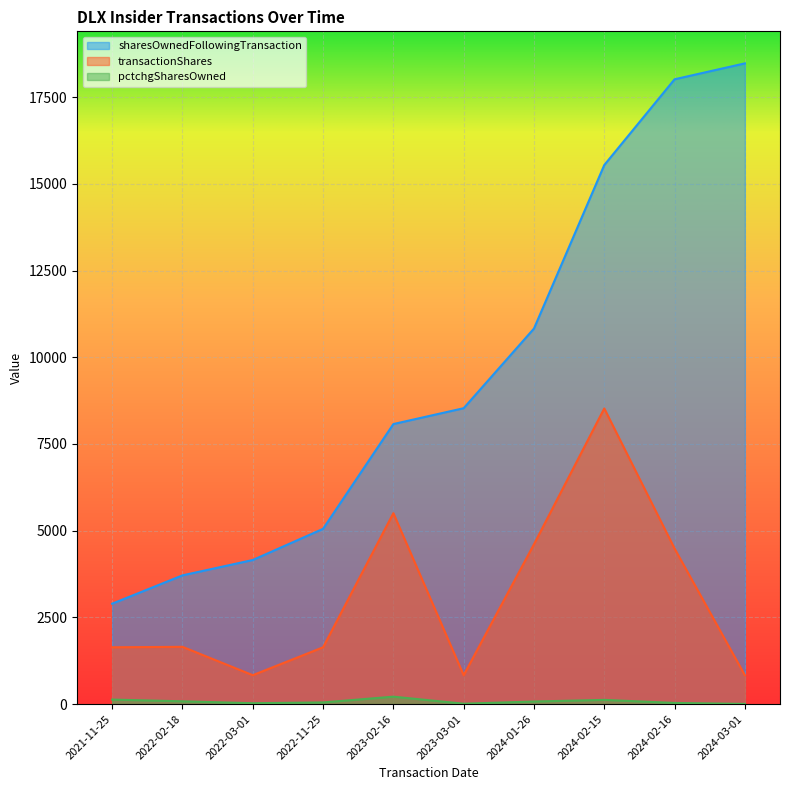

How many values in the sharesOwnedFollowingTransaction series are below 8532?

5